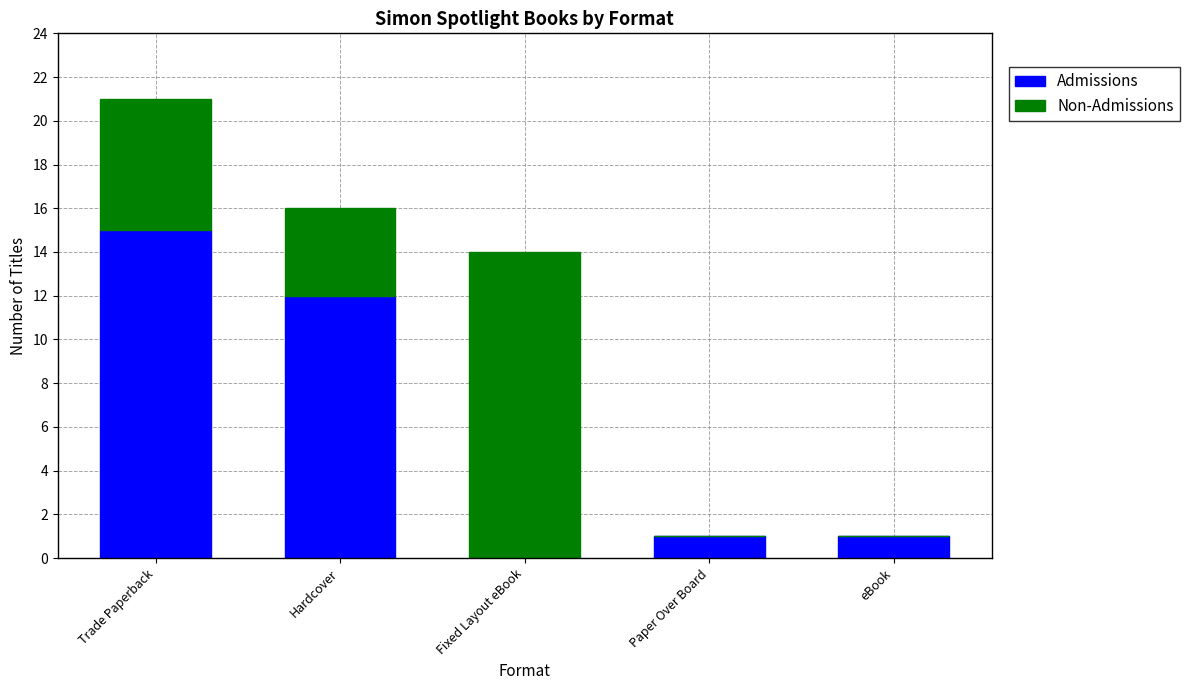

The Admissions series shows 12 at Hardcover. True or false?

True